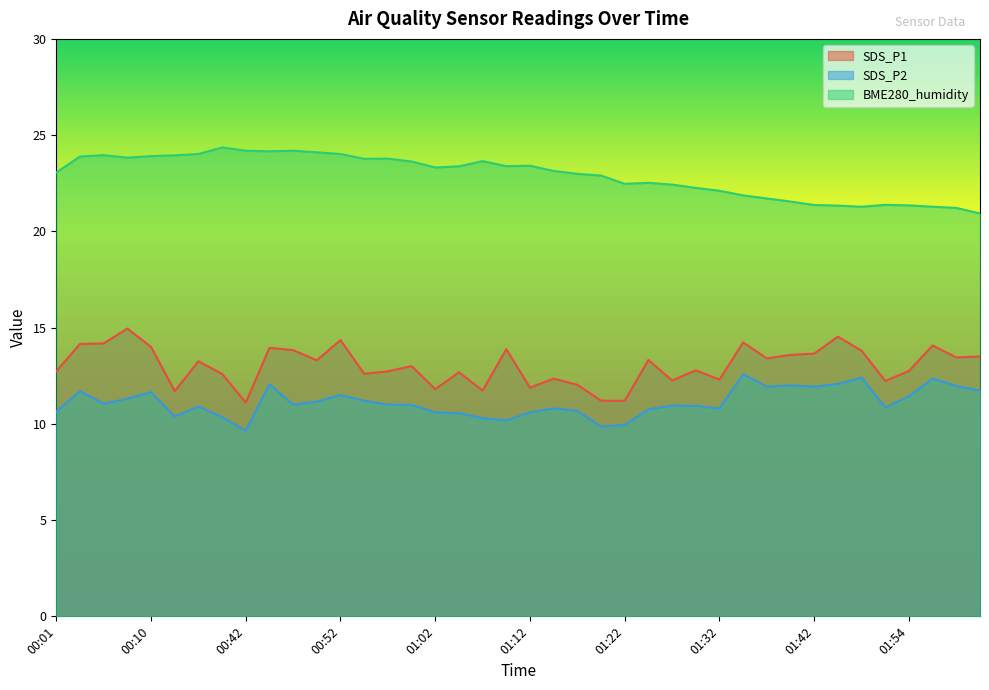

What is the value of the SDS_P1 point at the 30th from the left?

14.2